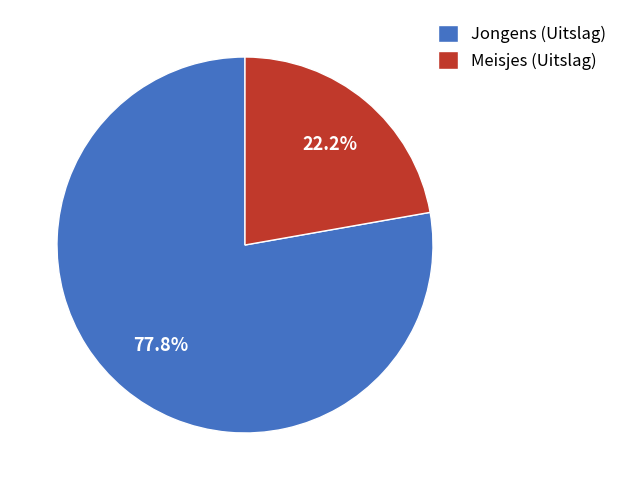

What is the ratio of the value at Meisjes (Uitslag) to the value at Jongens (Uitslag)?

0.3